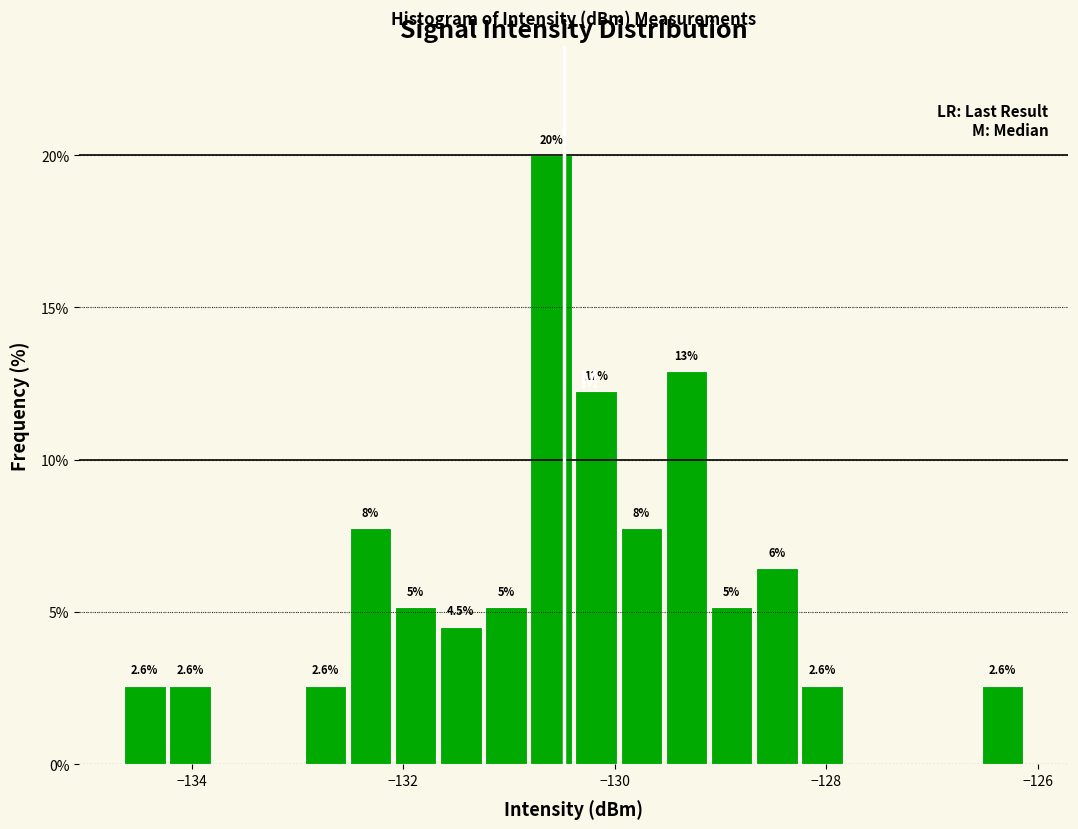

Around what value on the x-axis is the tallest bar? Give the approximate position of its centre, as read against the axis.

-130.6